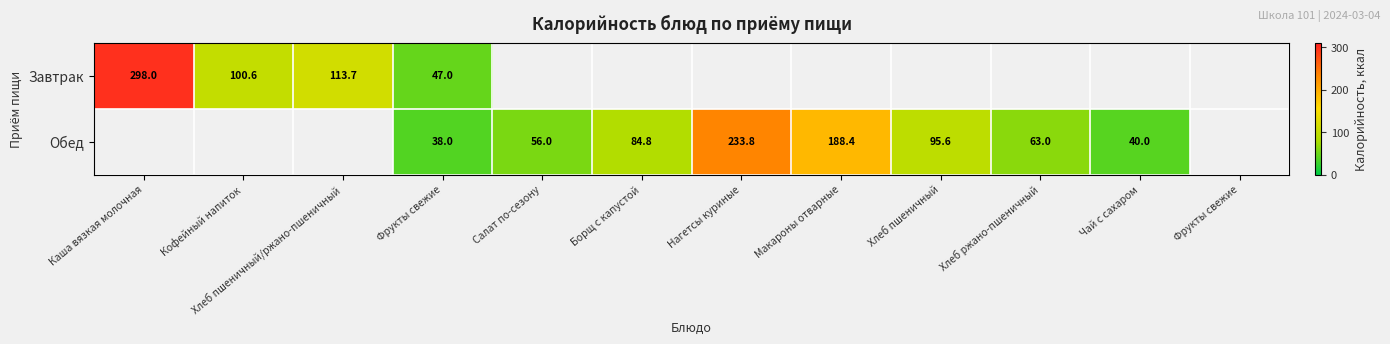

What is the minimum value for Завтрак?

47.0